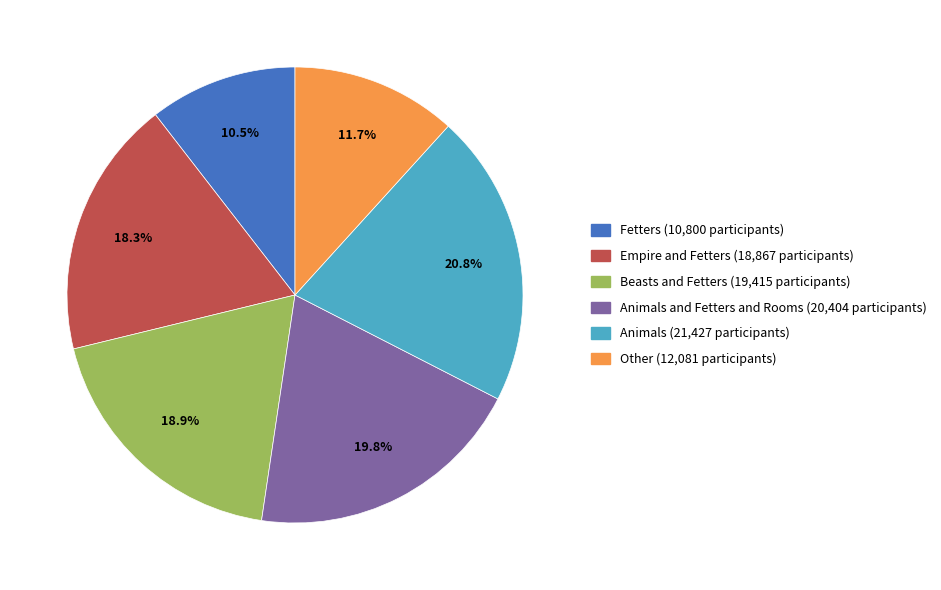

Does any single category account for the majority?

No